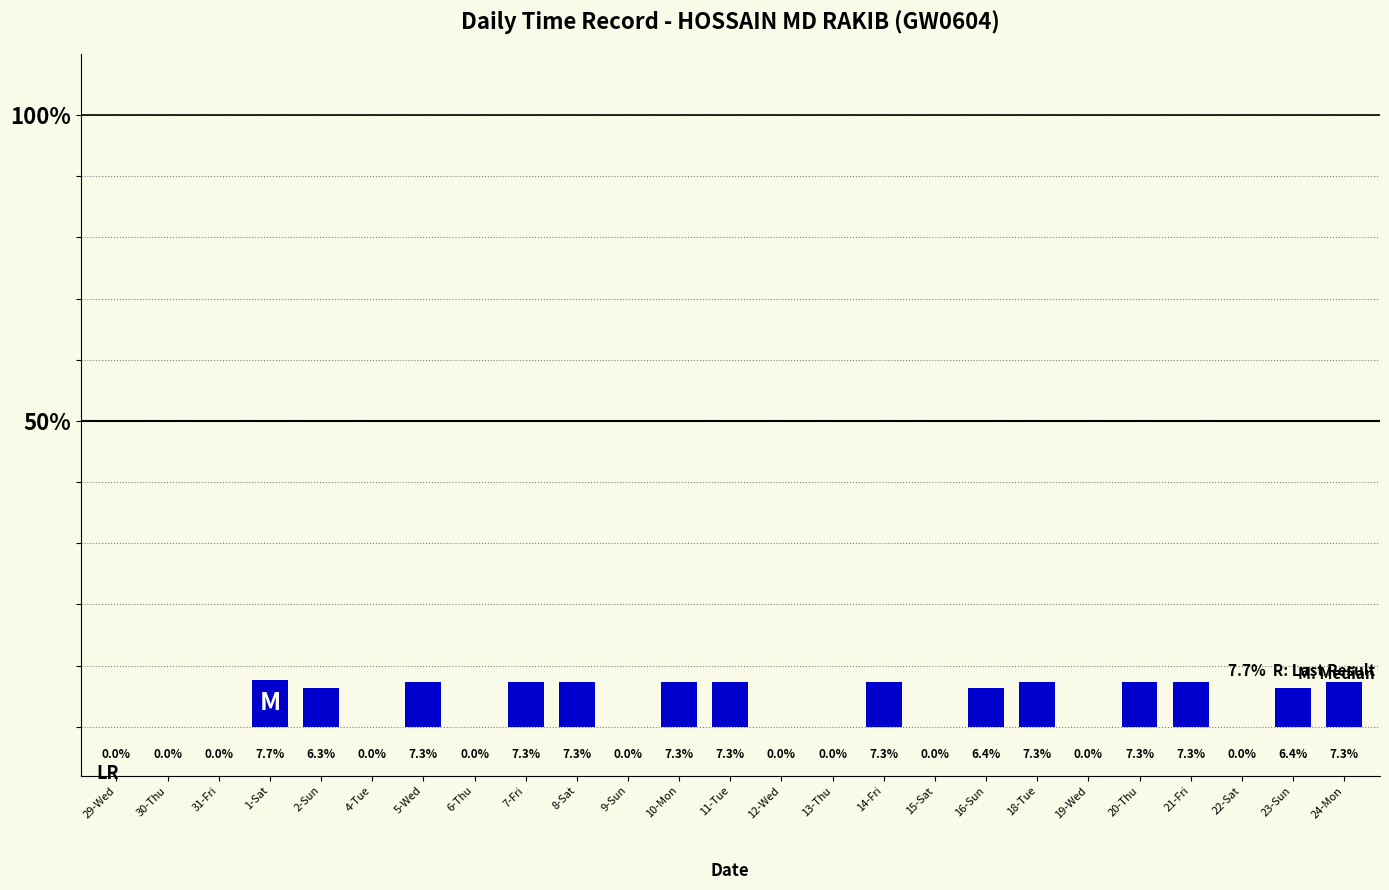

What is the average value?

4.0